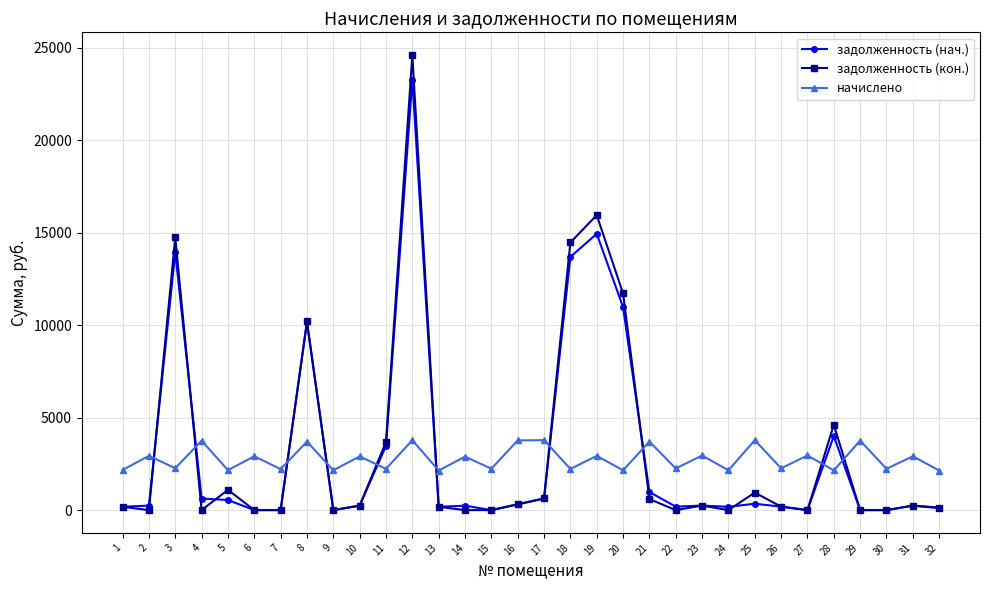

Rank the series by their maximum value, from lowest to highest.

начислено, задолженность (нач.), задолженность (кон.)